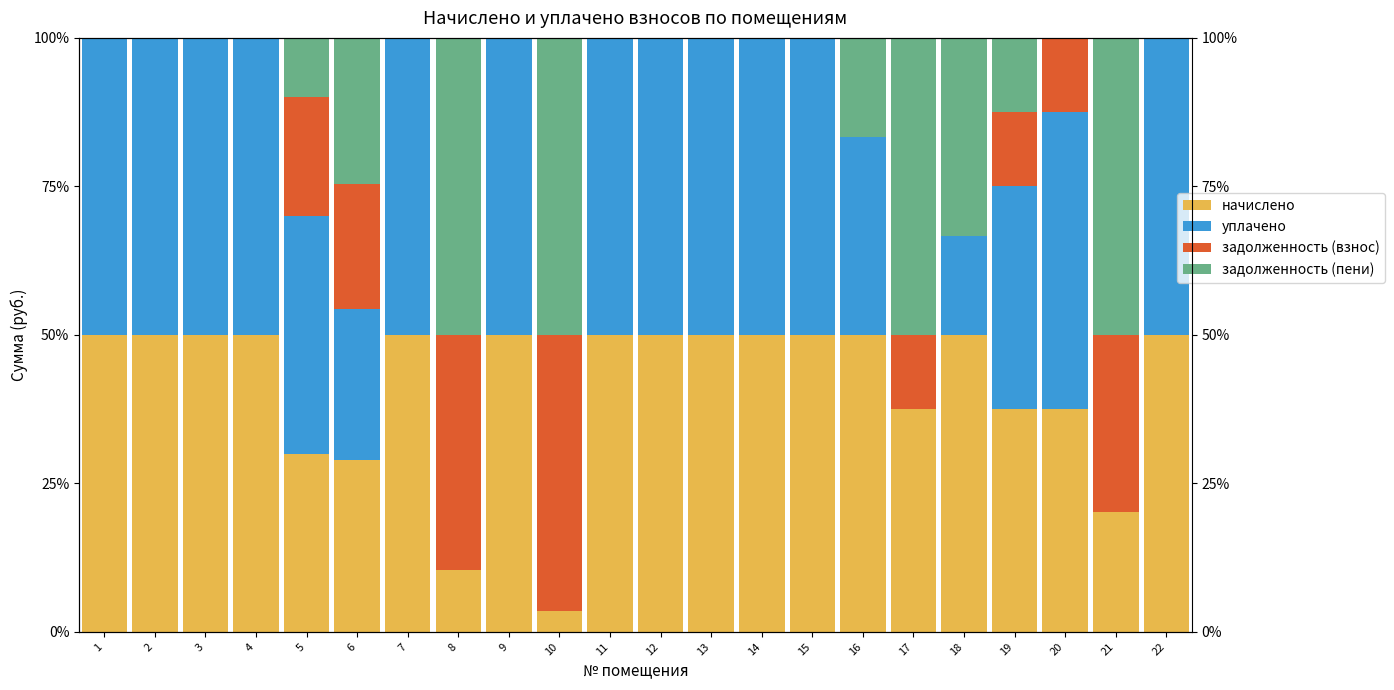

What is the difference between the уплачено values at 4 and 18?

33.3